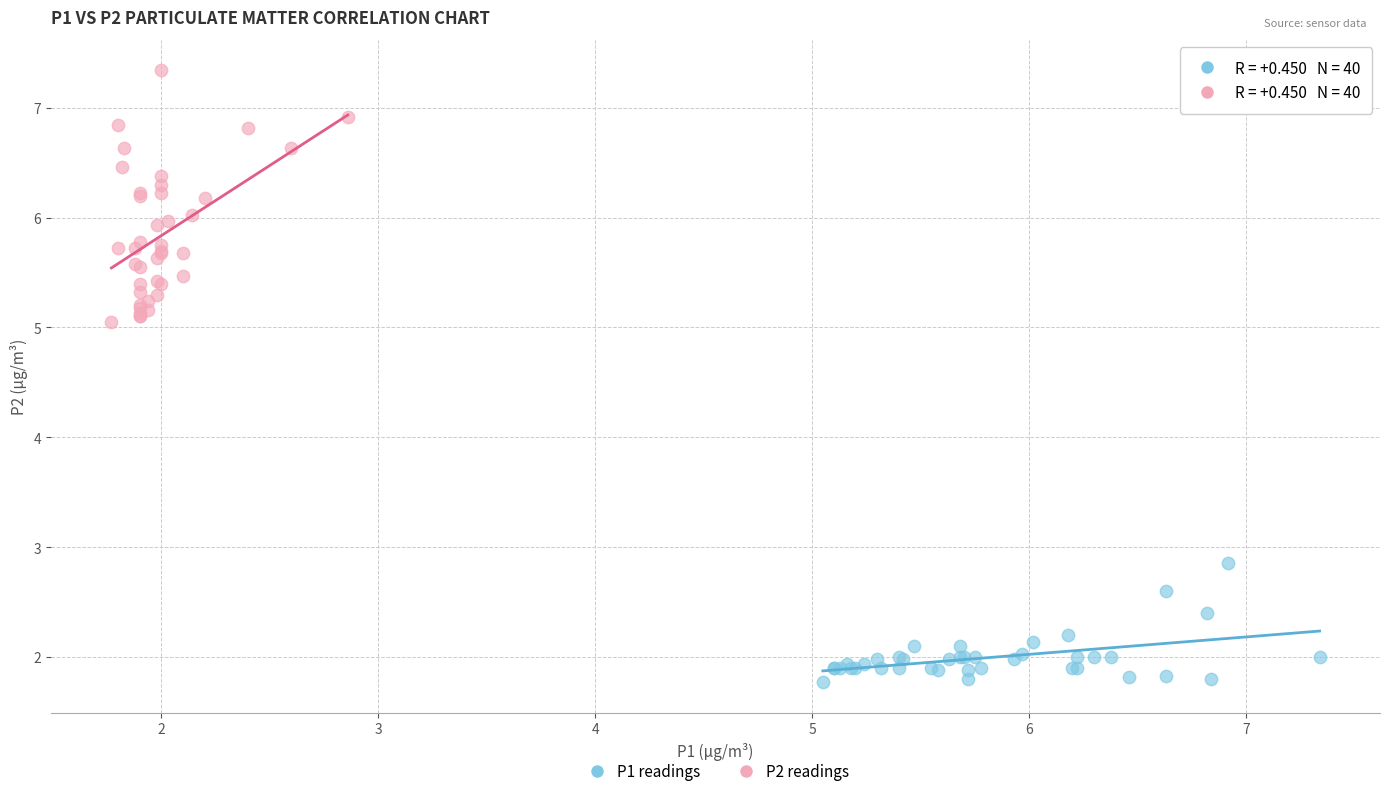

Which series reaches the maximum Y coordinate?

P2 readings